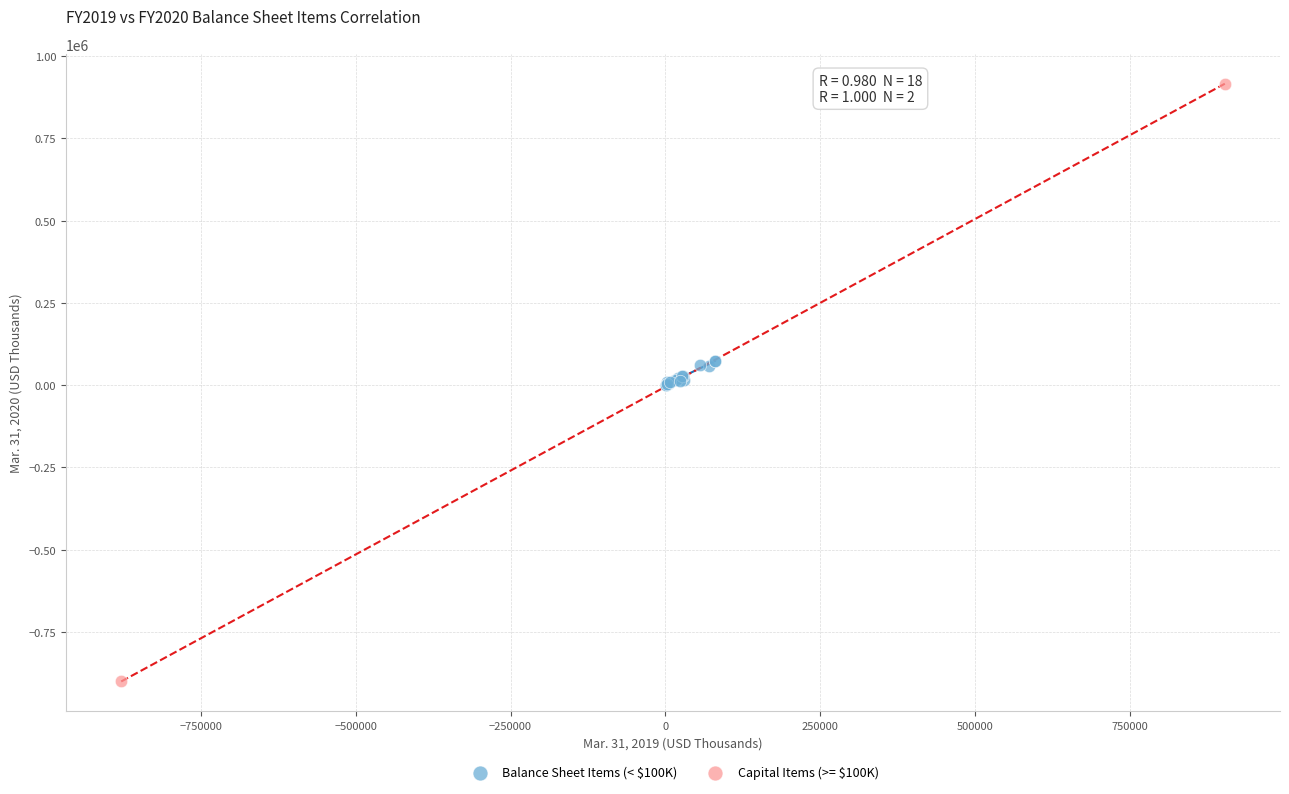

Which series contains the lowest Y value?

Capital Items (>= $100K)